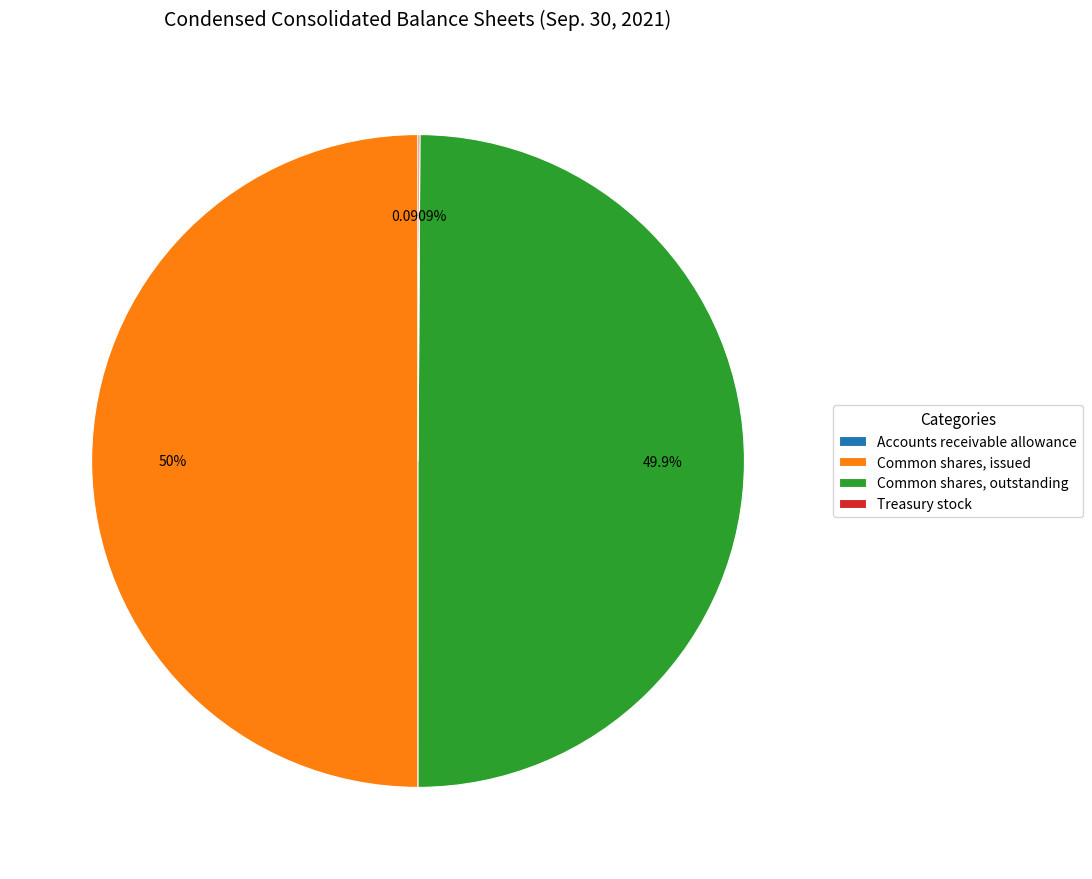

Approximately how many times larger is the value at Common shares, issued compared to Treasury stock?

550.0